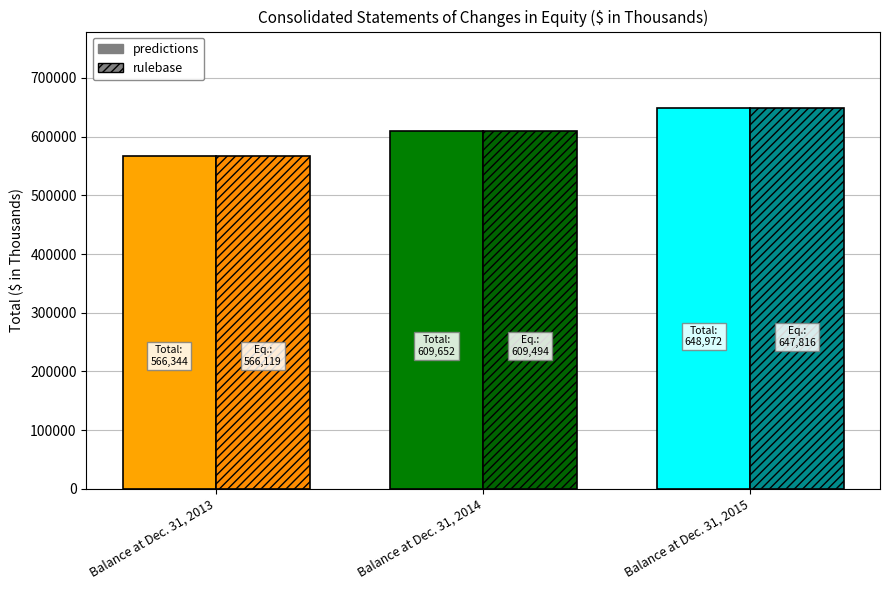

At which label is predictions closest to 607658?

Balance at Dec. 31, 2014